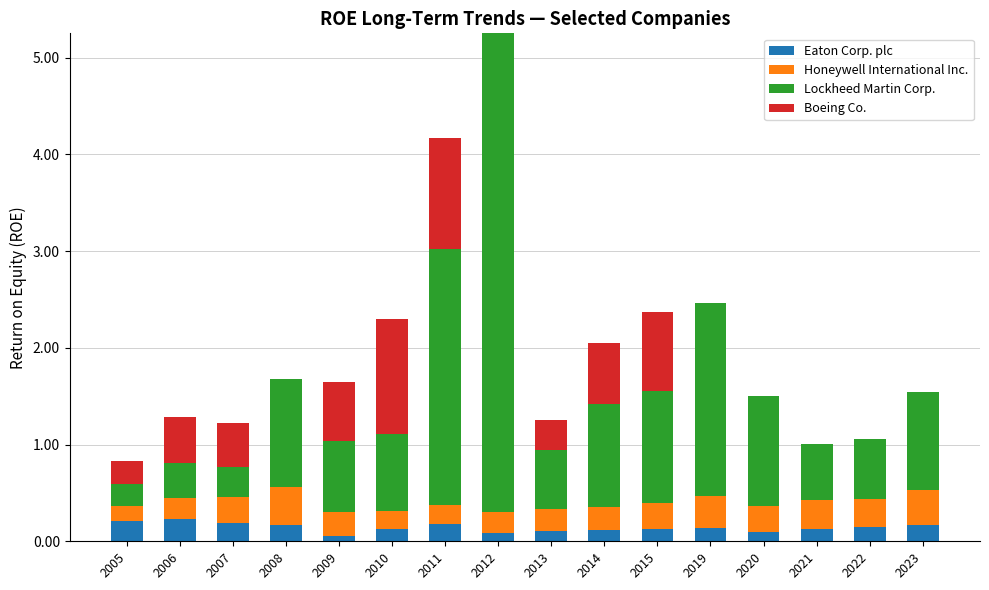

What is the total value across all series at 2010?

2.3